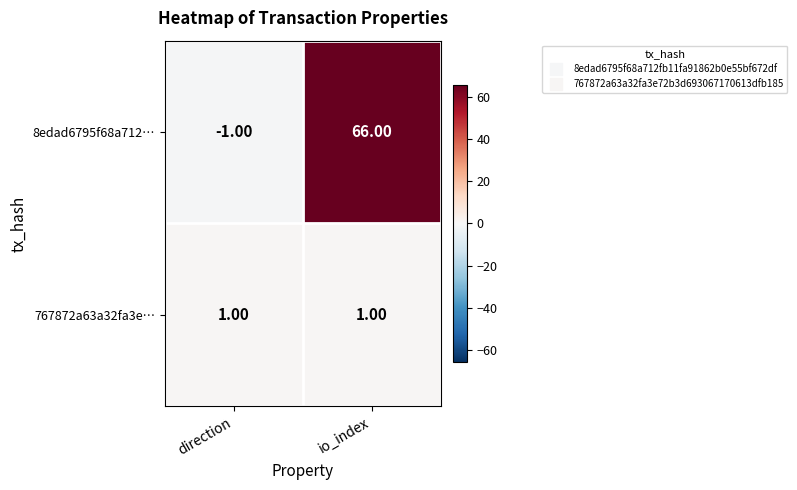

Which series has the largest range (max minus min)?

8edad6795f68a712…